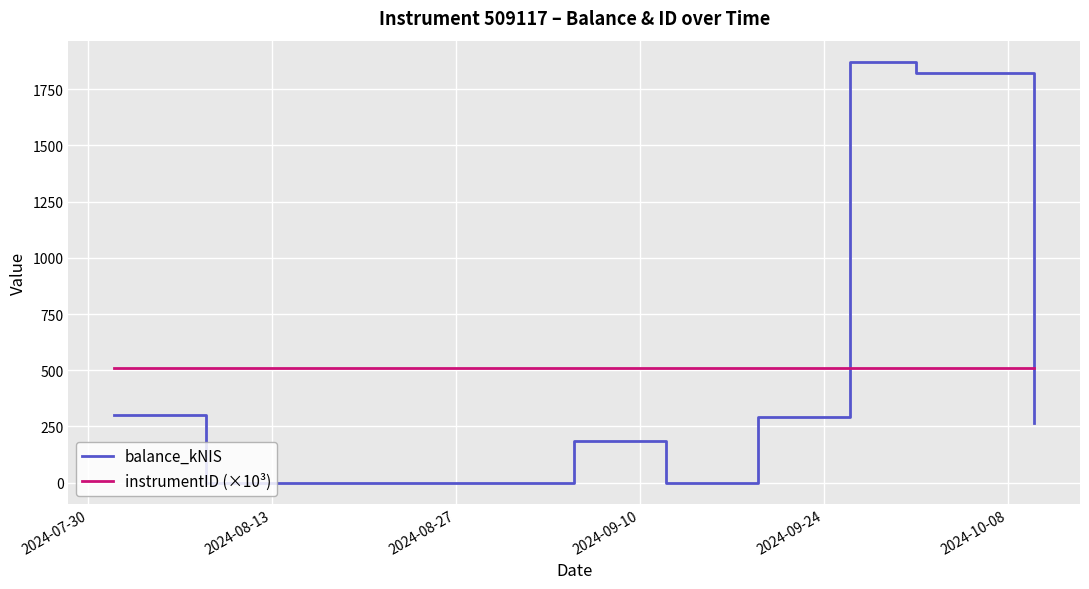

Which series has the largest total across all categories?

balance_kNIS